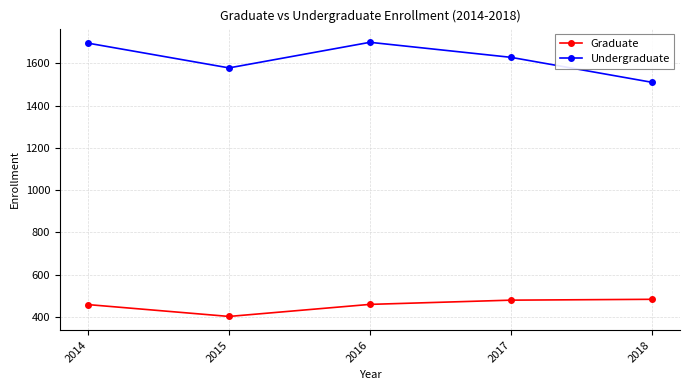

What is the difference between the highest and lowest values at 2014?

1236